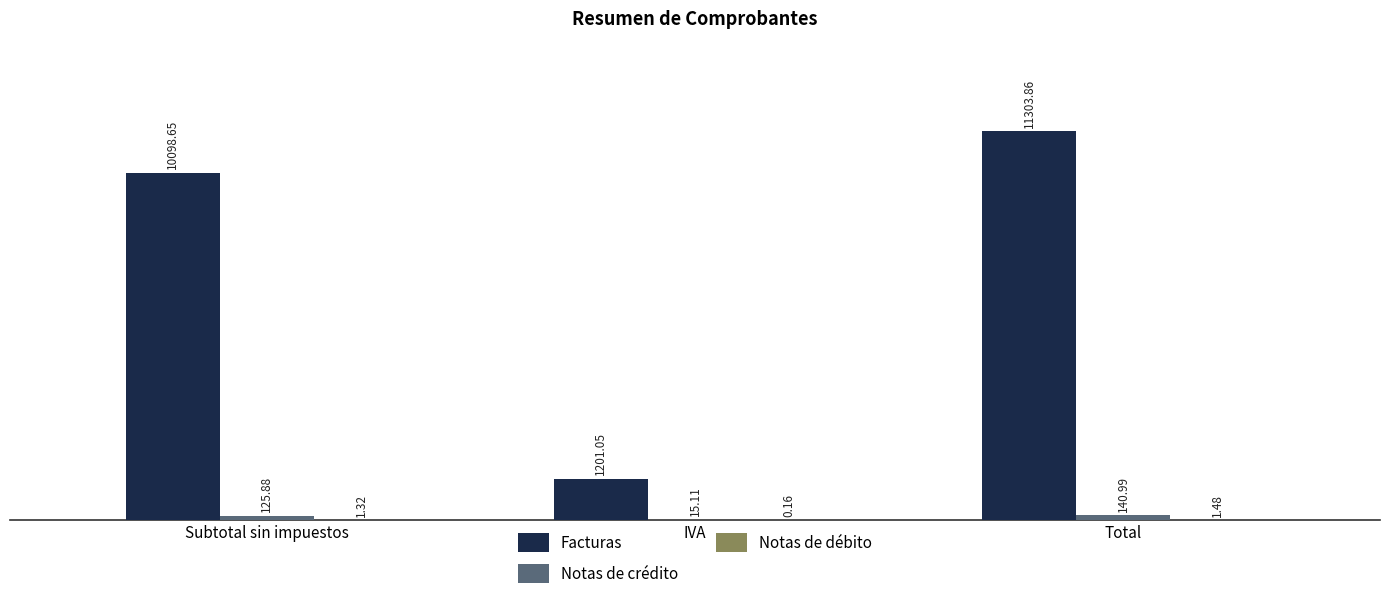

Between IVA and Total, which series saw the biggest shift?

Facturas